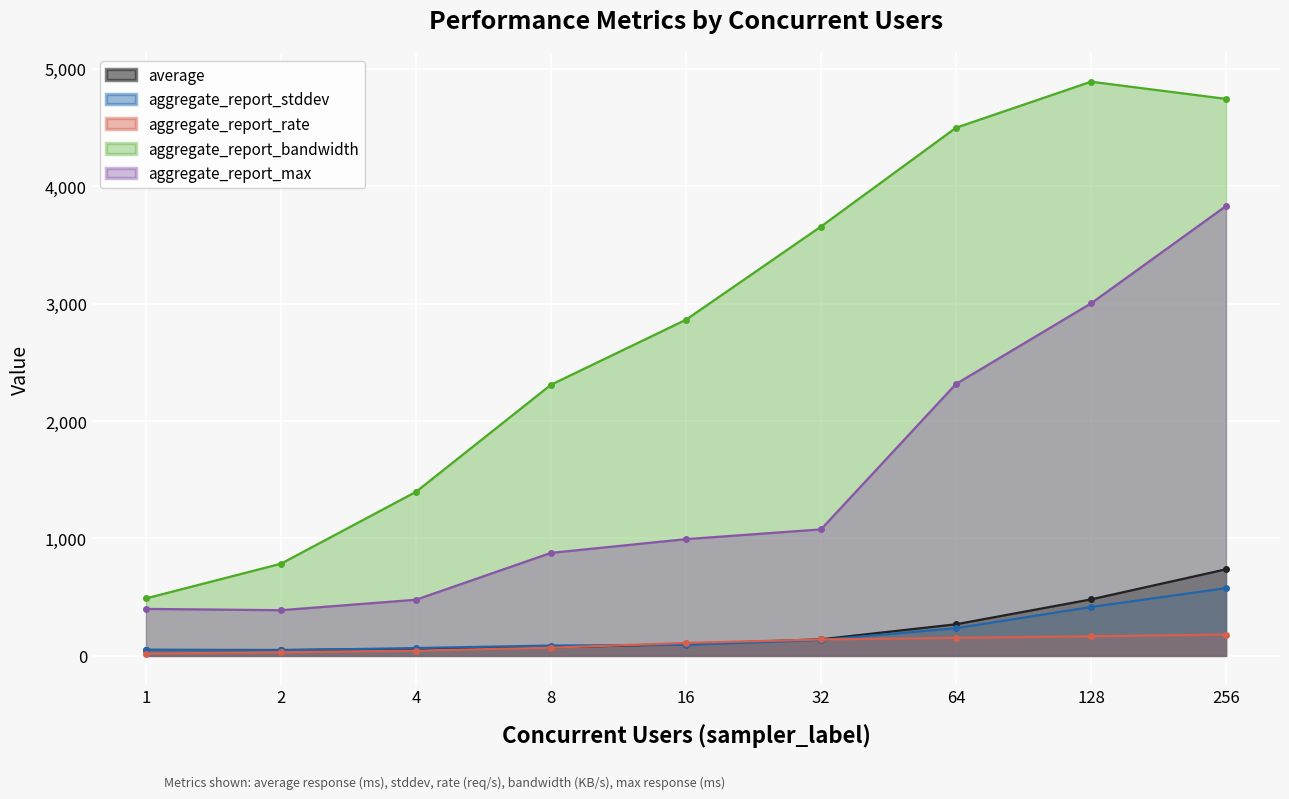

True or false: aggregate_report_max and aggregate_report_bandwidth cross at least once.

False